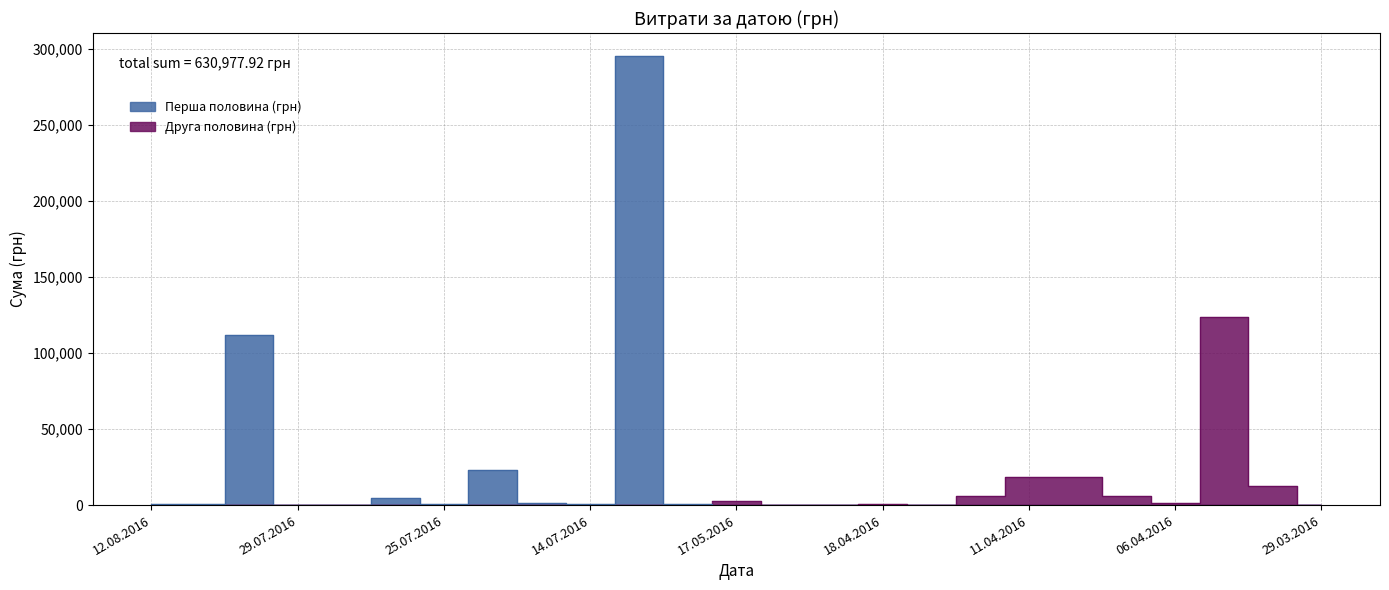

What is the value of the 8th point from the left?

23228.0